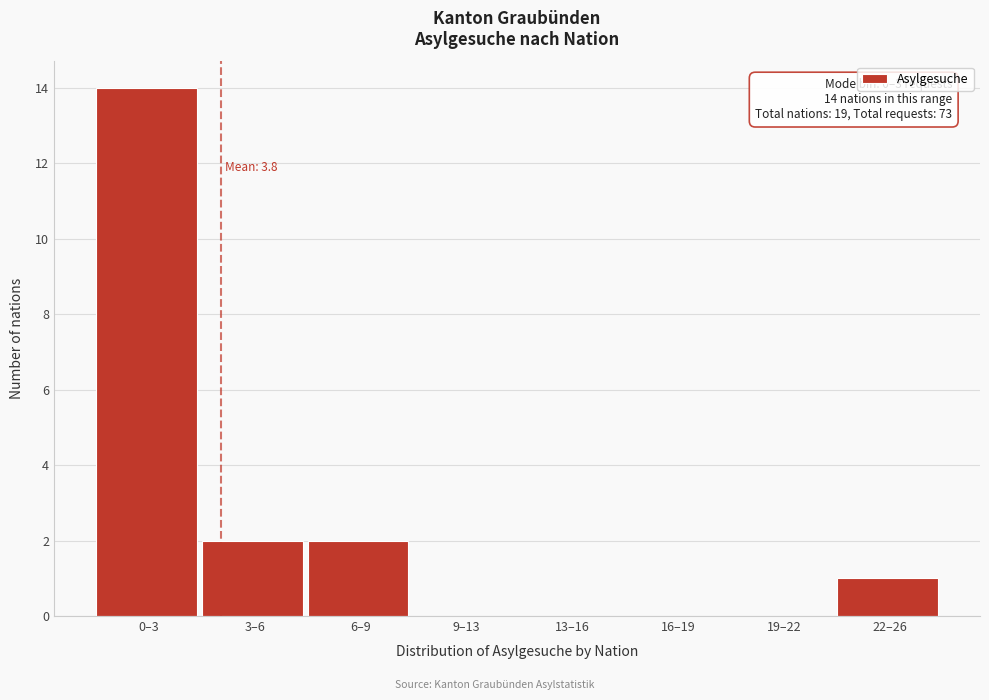

Reading left to right, list all the values displayed in this chart.

0–3=14	3–6=2	6–9=2	9–13=0	13–16=0	16–19=0	19–22=0	22–26=1